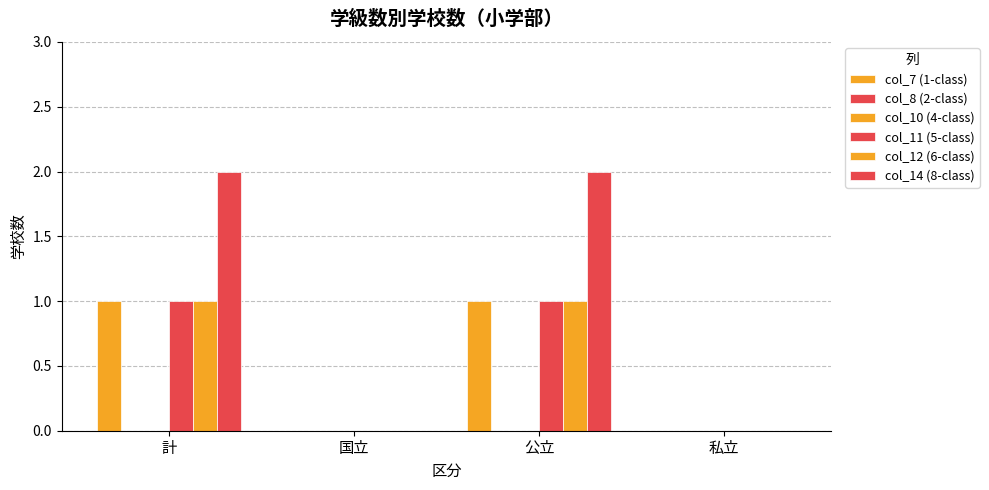

How many groups of bars are there?

4